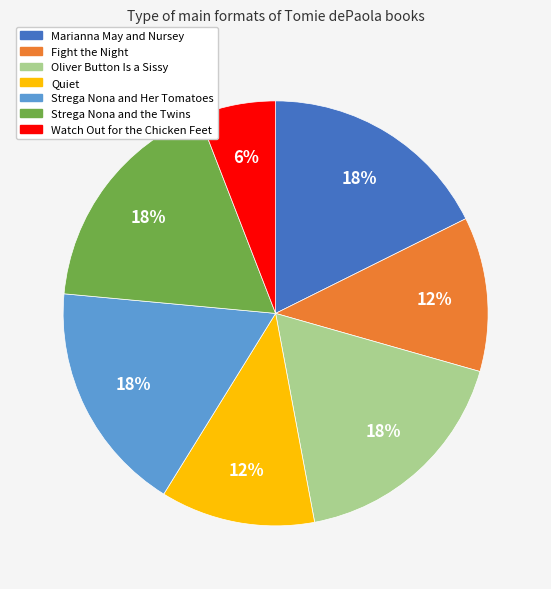

Does Strega Nona and the Twins account for over 50% of the chart?

No